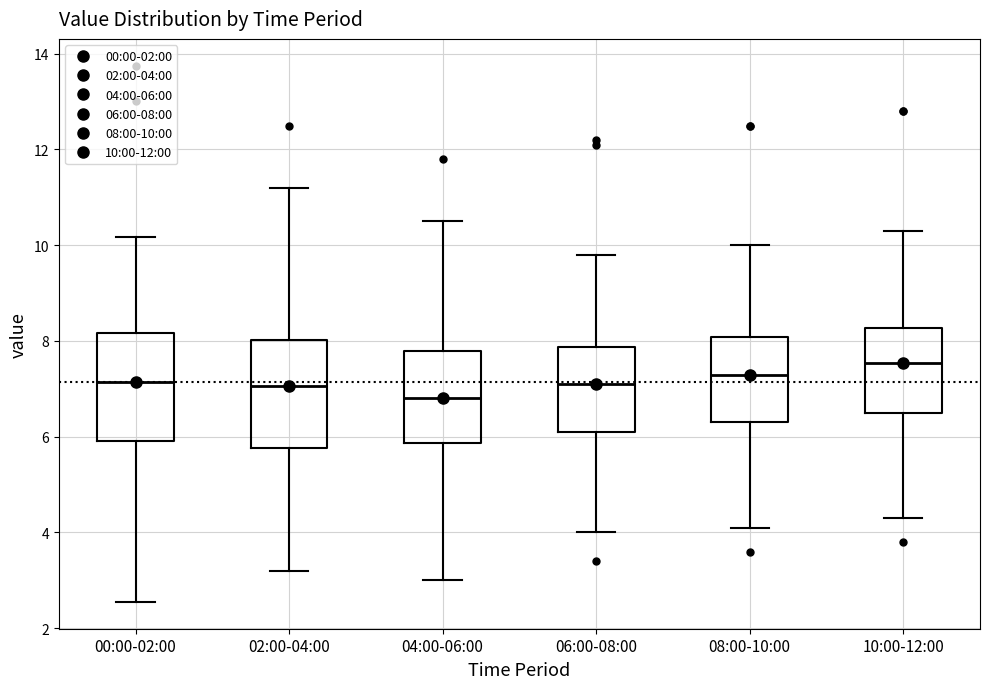

Where does the median line of the box for 10:00-12:00 sit on the y-axis? The values are not printed on the chart, so give them approximately, as read against the axis.

7.6